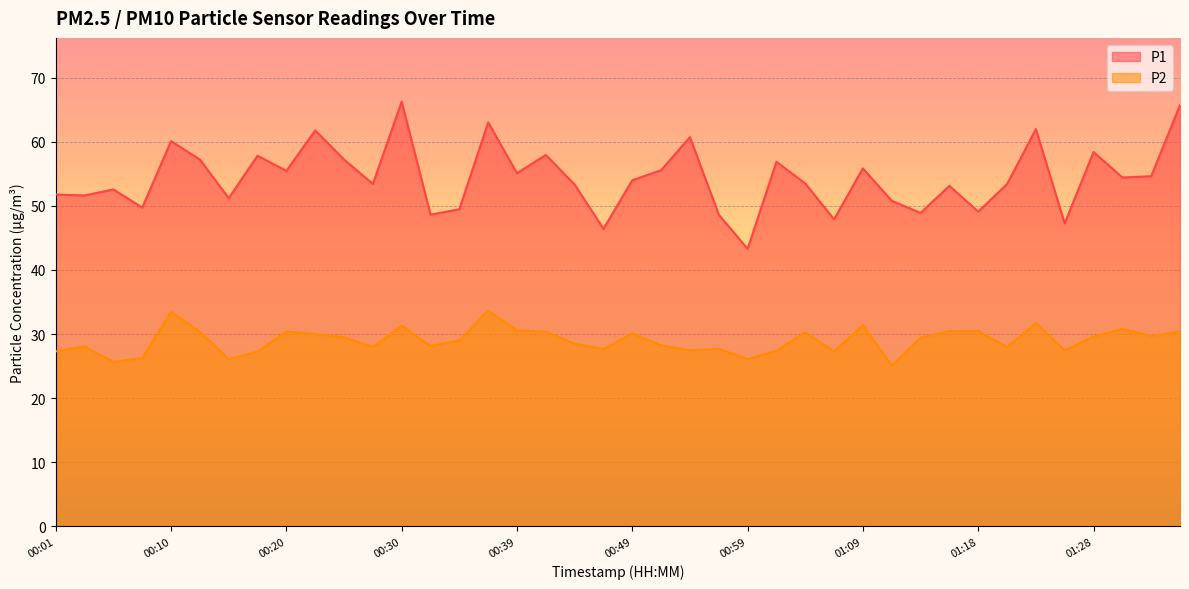

What are all the series names shown in the legend?

P1, P2